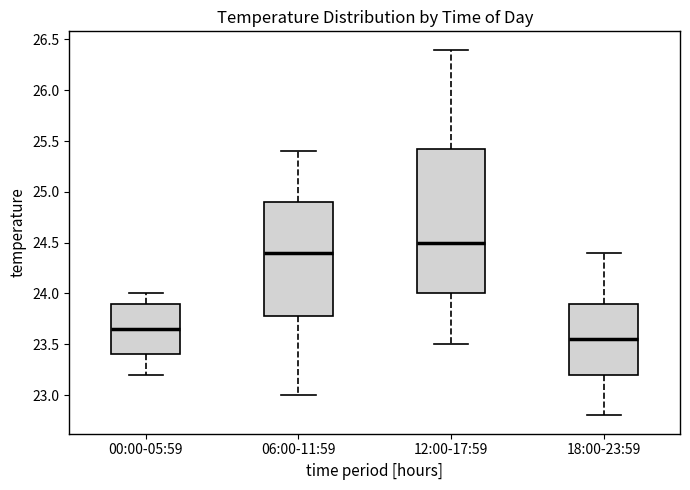

Reading left to right, read every box against the y-axis: the position of its median line, the range the box covers, and the ends of its whiskers. The values are not printed on the chart, so give them approximately, as read against the axis.

00:00-05:59: median 23.65, box 23.40 to 23.90, whiskers 23.20 to 24.00
06:00-11:59: median 24.40, box 23.80 to 24.90, whiskers 23.00 to 25.40
12:00-17:59: median 24.50, box 24.00 to 25.45, whiskers 23.50 to 26.40
18:00-23:59: median 23.55, box 23.20 to 23.90, whiskers 22.80 to 24.40